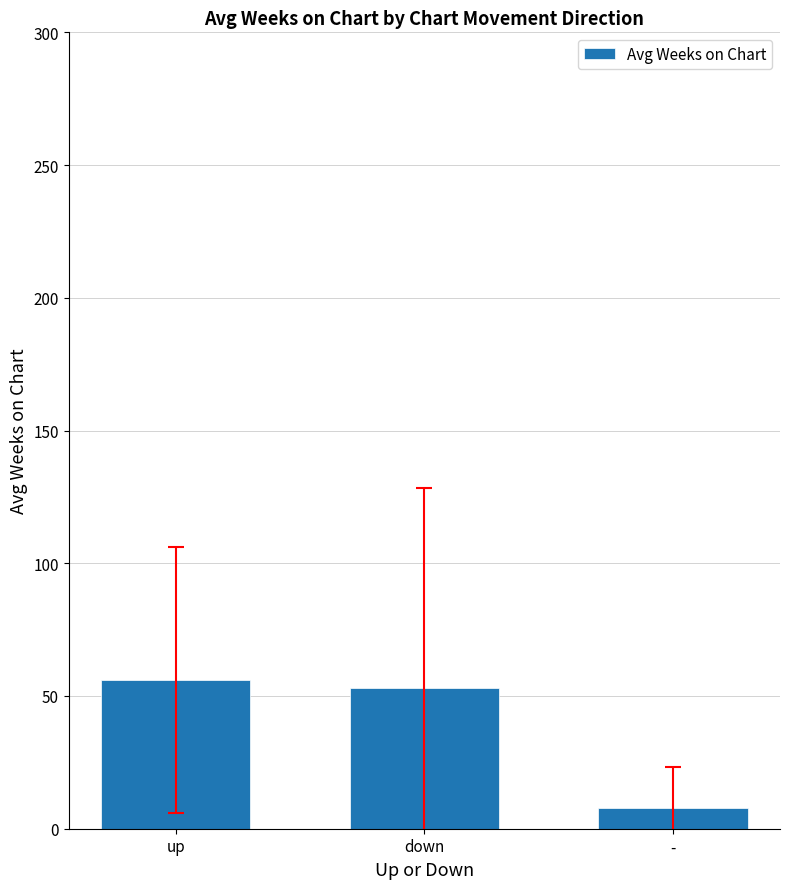

Rank the categories by value from lowest to highest.

-, down, up